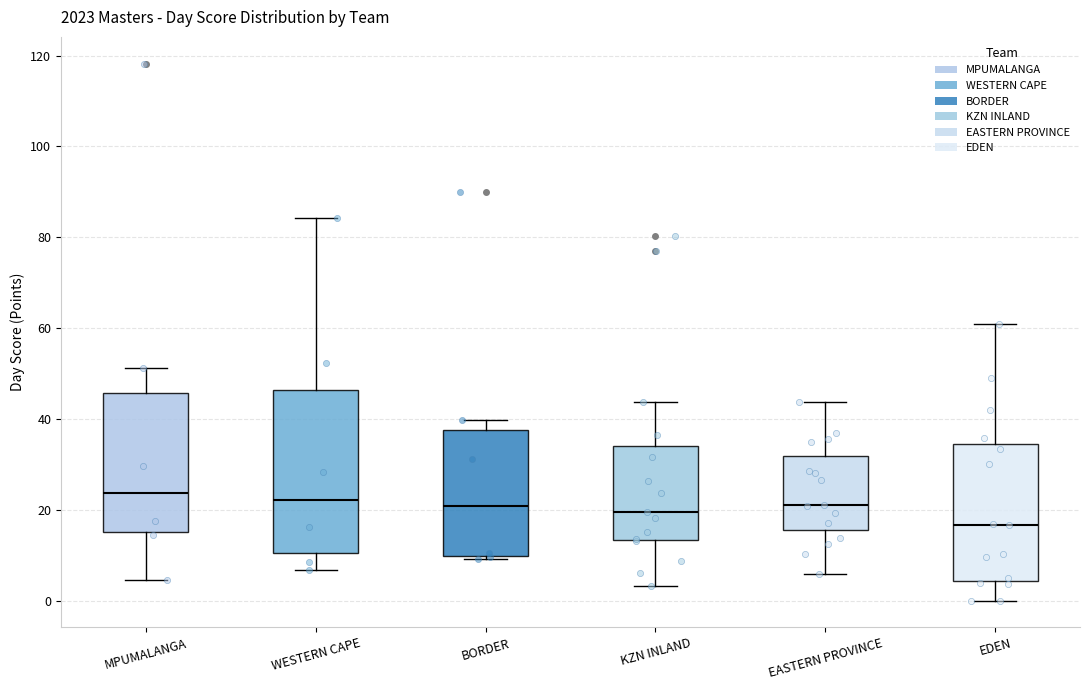

Reading left to right, transcribe this box plot: for each box, give where its median line is, the range the box spans, and where its two whiskers end, as read against the y-axis. The values are not printed on the chart, so give them approximately, as read against the axis.

MPUMALANGA: median 24, box 16 to 46, whiskers 4 to 52
WESTERN CAPE: median 22, box 10 to 46, whiskers 6 to 84
BORDER: median 20, box 10 to 38, whiskers 10 (just below the box's lower edge) to 40
KZN INLAND: median 20, box 14 to 34, whiskers 4 to 44
EASTERN PROVINCE: median 20, box 16 to 32, whiskers 6 to 44
EDEN: median 16, box 4 to 34, whiskers 0 to 60